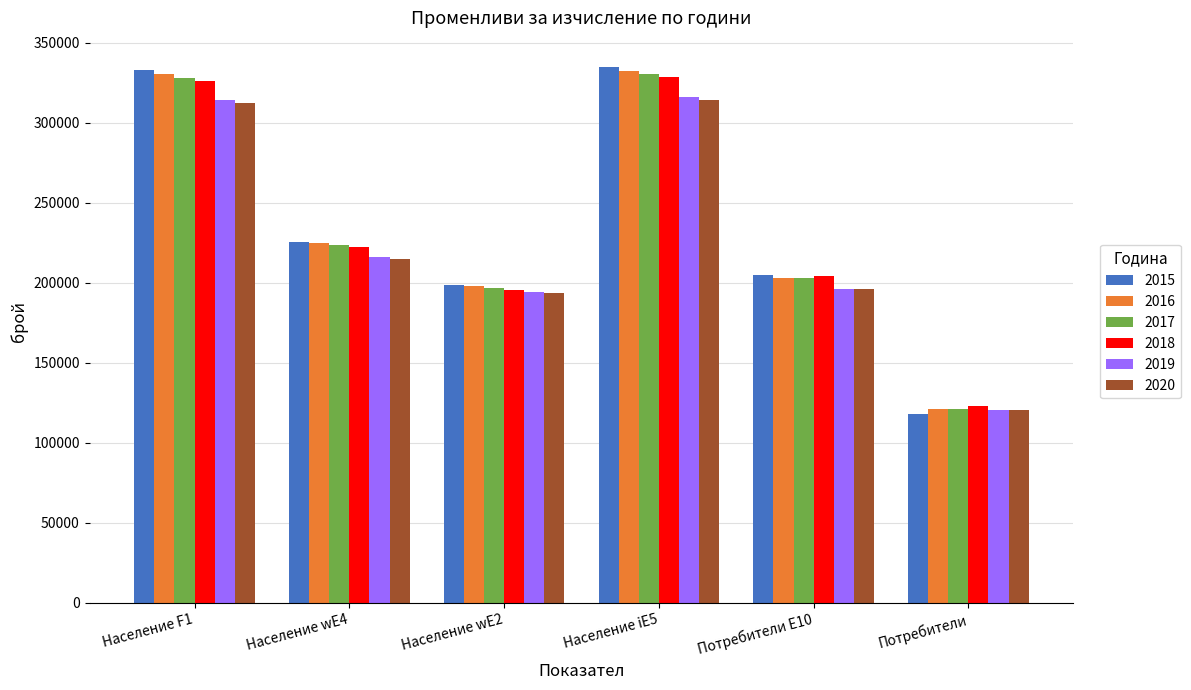

What is the difference between the highest and lowest values at Население wE2?

4985